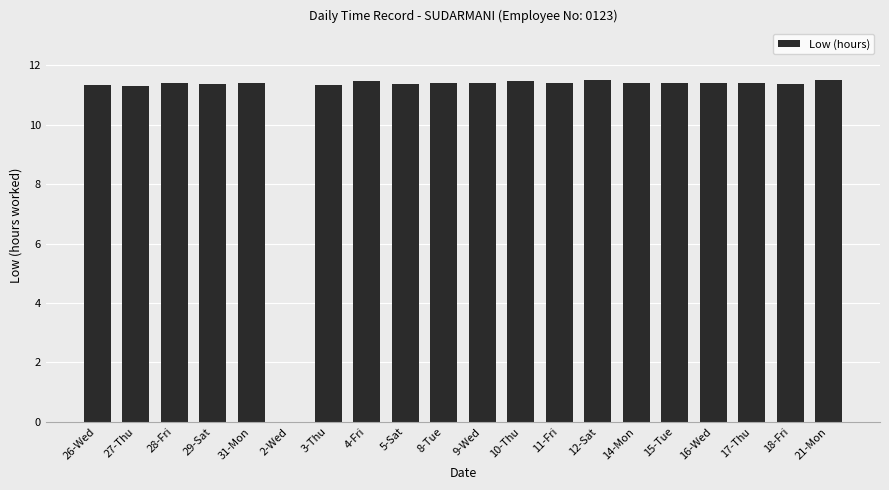

What is the greatest value displayed?

11.5